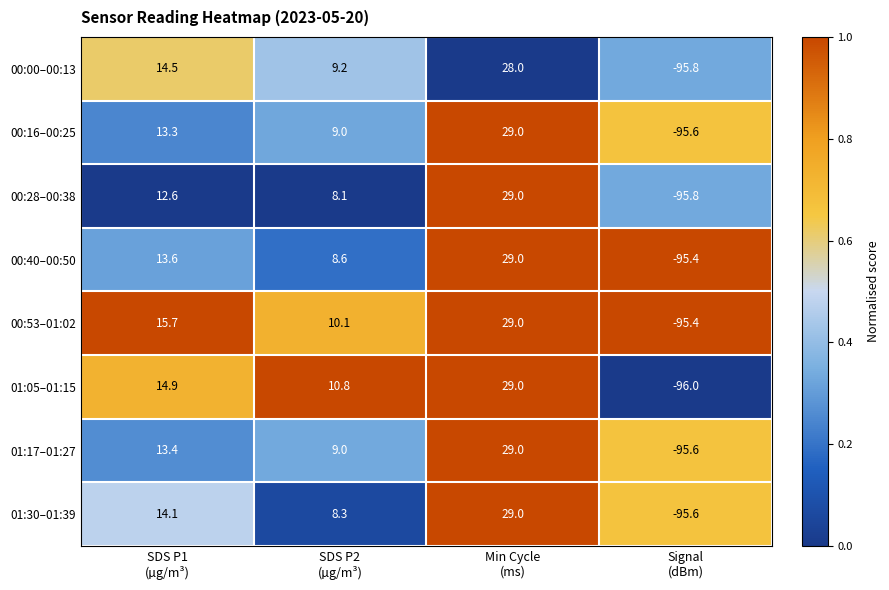

Which series has the largest total across all categories?

00:53–01:02